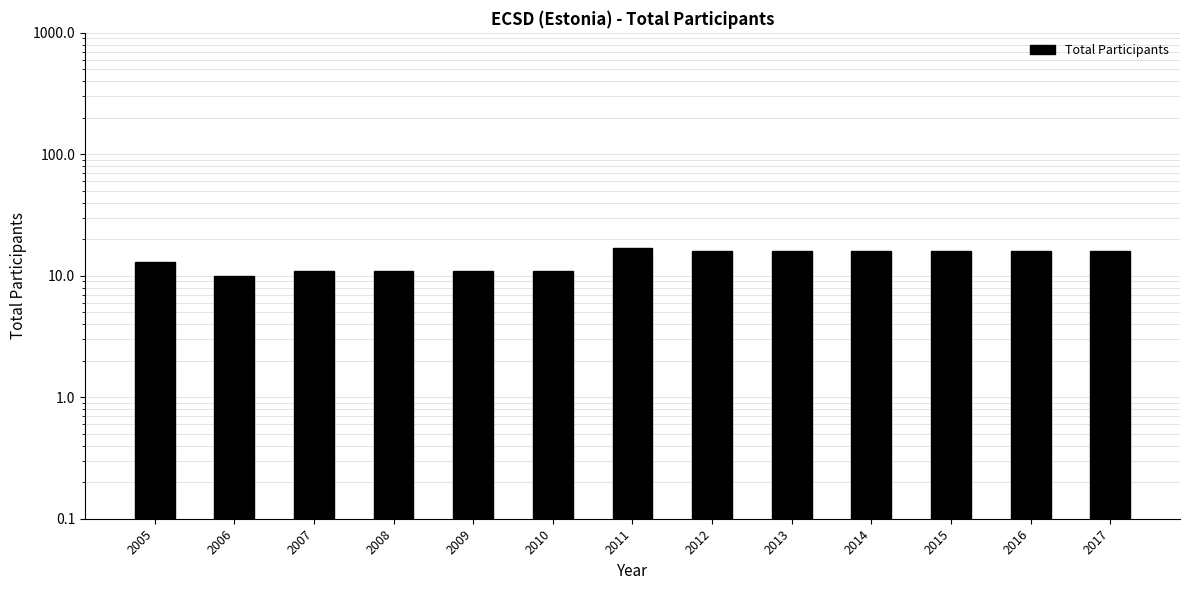

How many values are below 16?

6